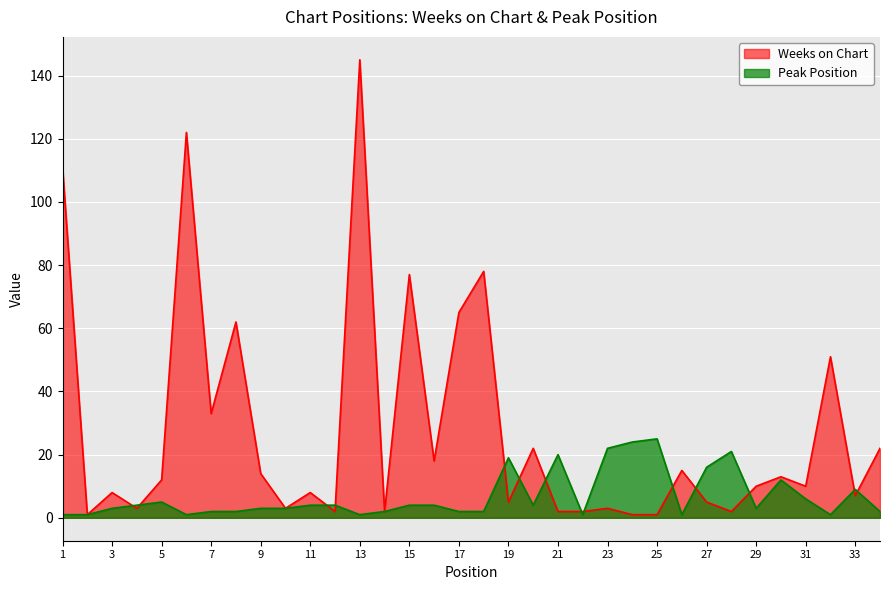

In Weeks on Chart, how many points are lower than both neighbors (excluding endpoints)?

11